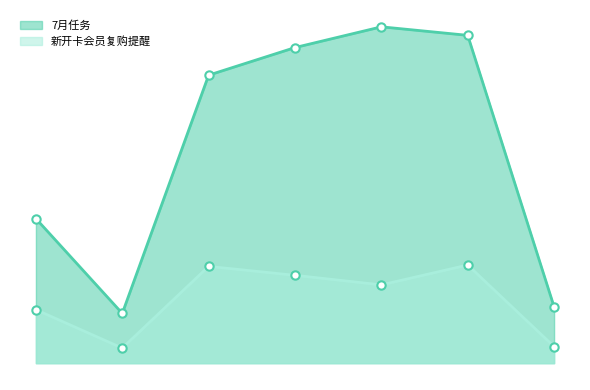

What is the difference between the maximum and second lowest values in the 7月任务 series?

3043.3